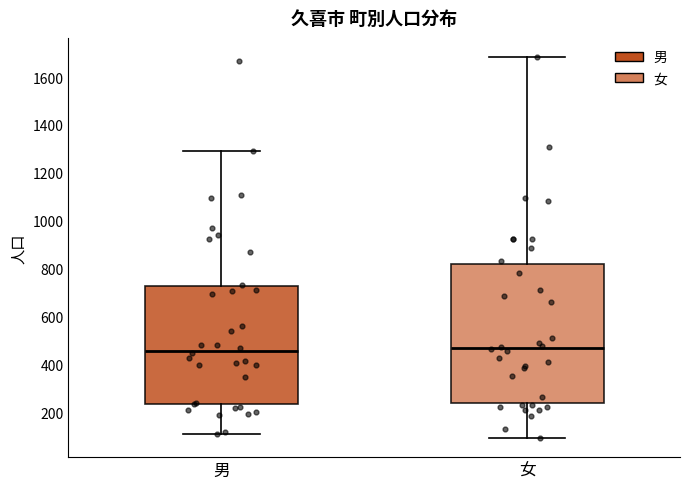

Reading left to right, transcribe this box plot: for each box, give where its median line is, the range the box spans, and where its two whiskers end, as read against the y-axis. The values are not printed on the chart, so give them approximately, as read against the axis.

男: median 460, box 240 to 720, whiskers 100 to 1300
女: median 460, box 240 to 820, whiskers 100 to 1680